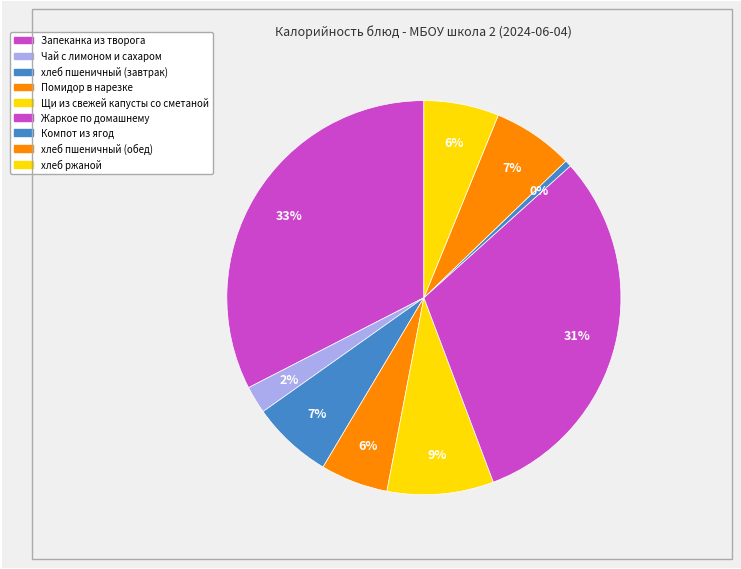

Is there a majority slice in this chart?

No